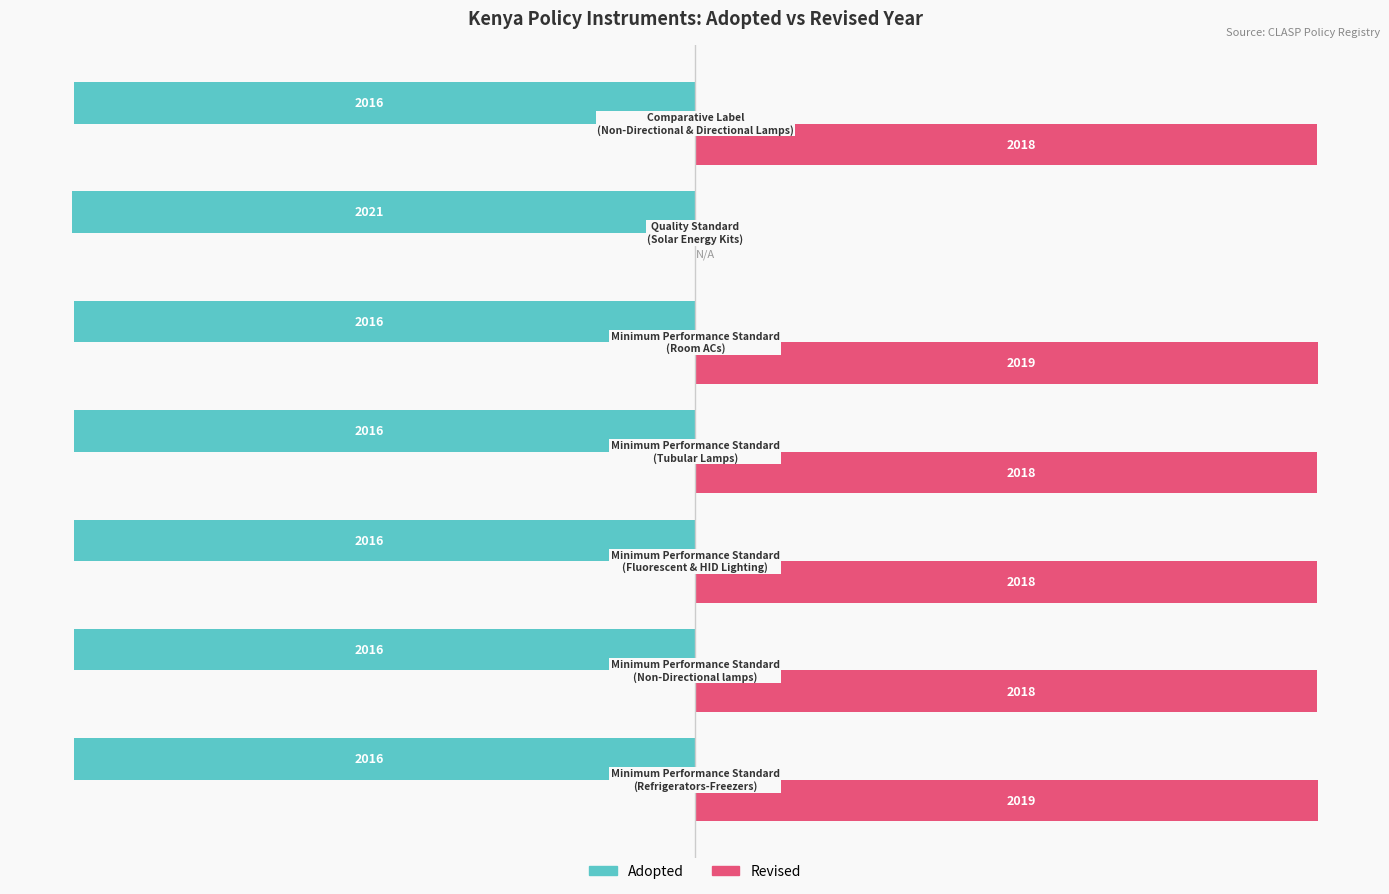

Which series has the largest total across all categories?

Revised